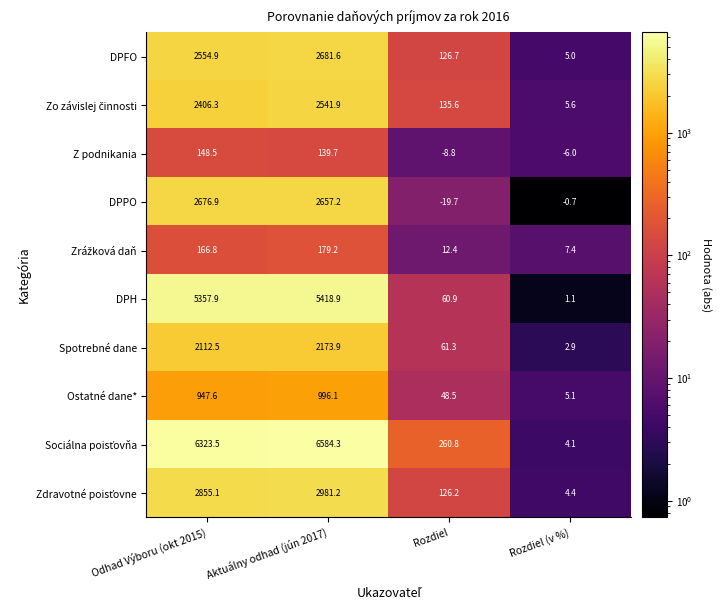

At which category is the sum across all series the highest?

Aktuálny odhad (jún 2017)